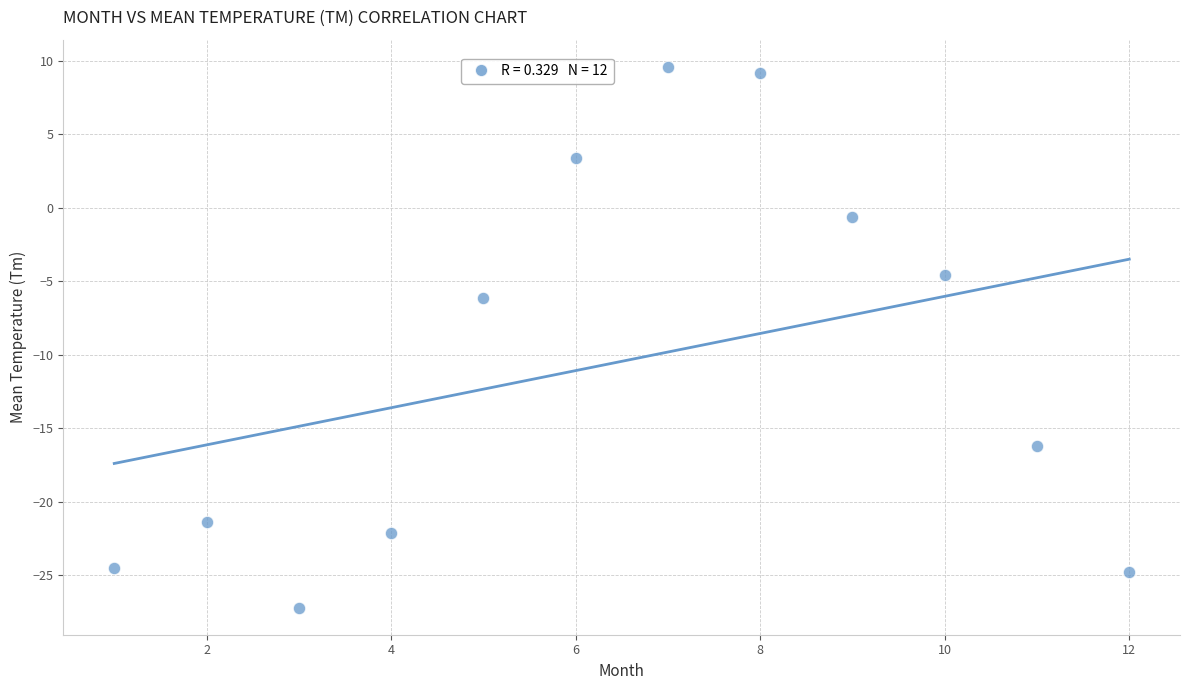

What is the range of Y values (max minus min)?

36.8